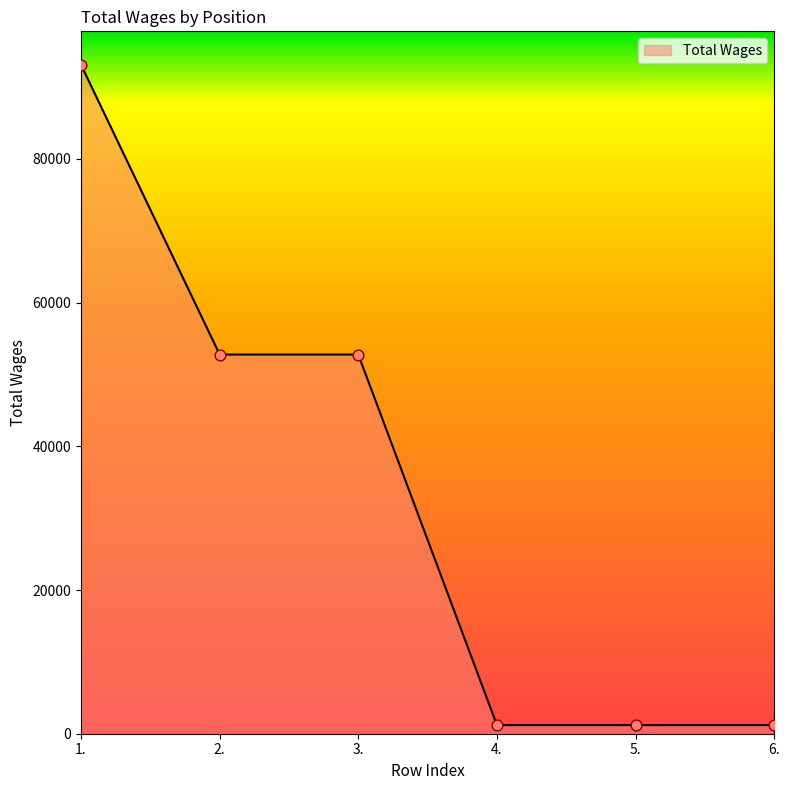

Between 2. and 4., which is larger?

2.